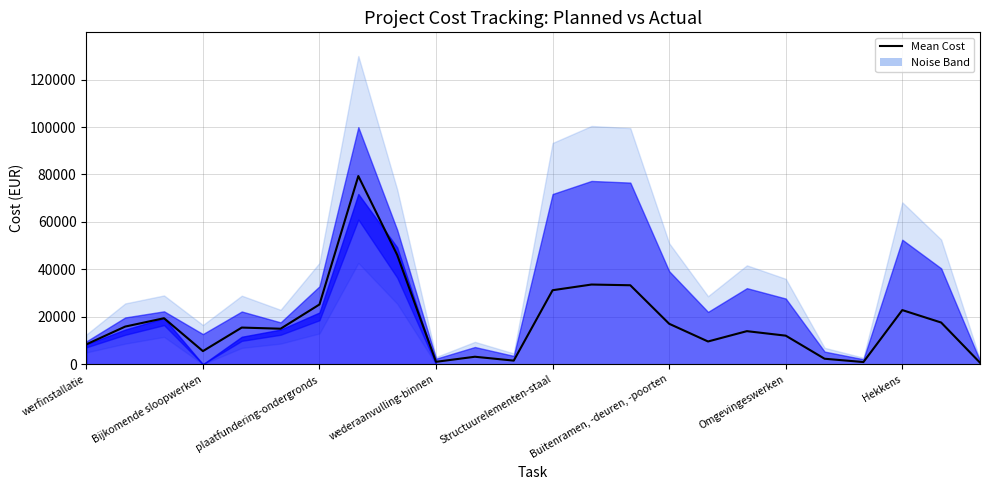

How many data points are above 15452?

12